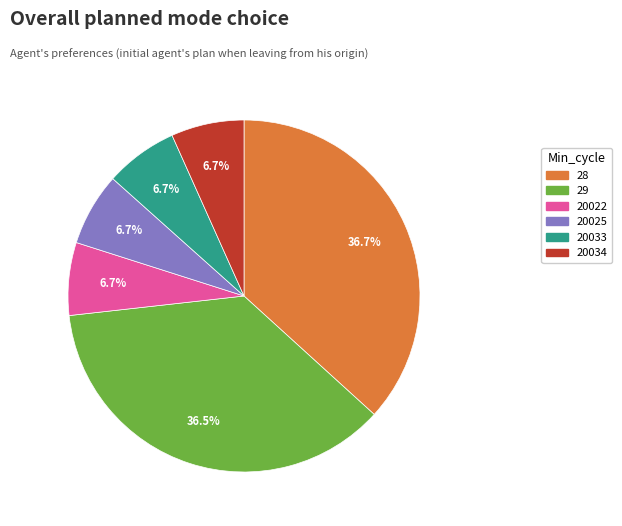

Count the number of slices in the pie.

6